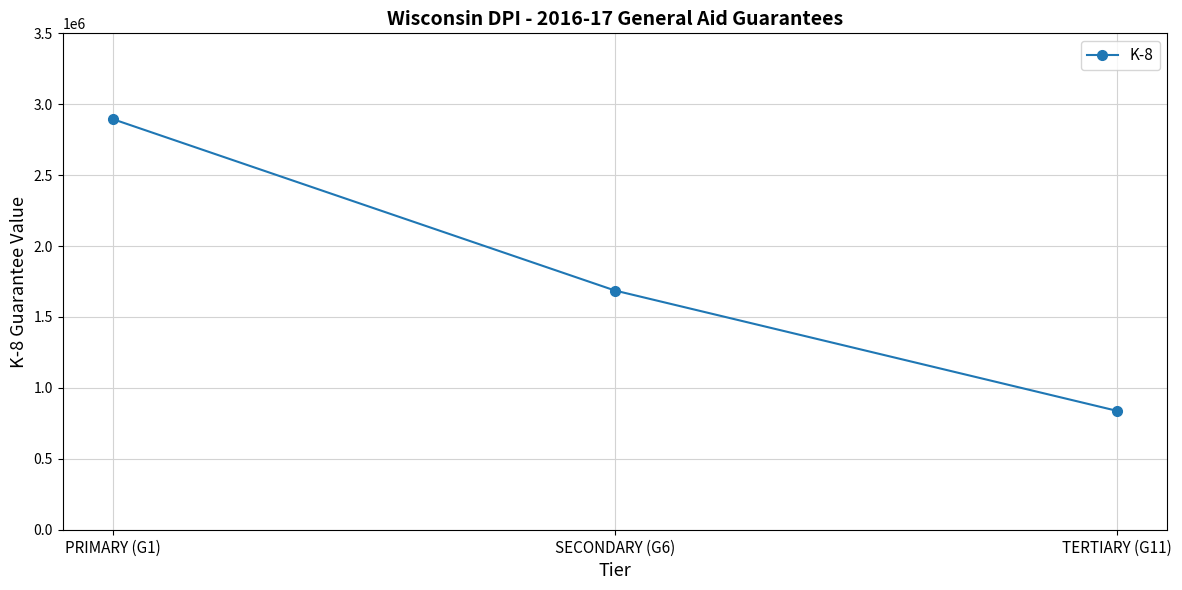

Where is the data nearest to the value 1866415?

SECONDARY (G6)